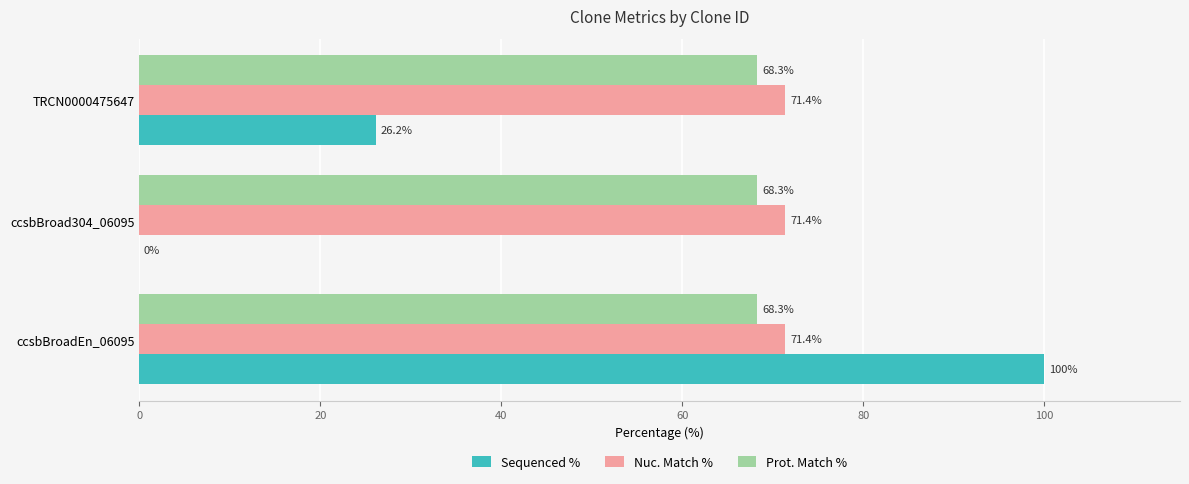

What value does the Nuc. Match % series have at TRCN0000475647?

71.4